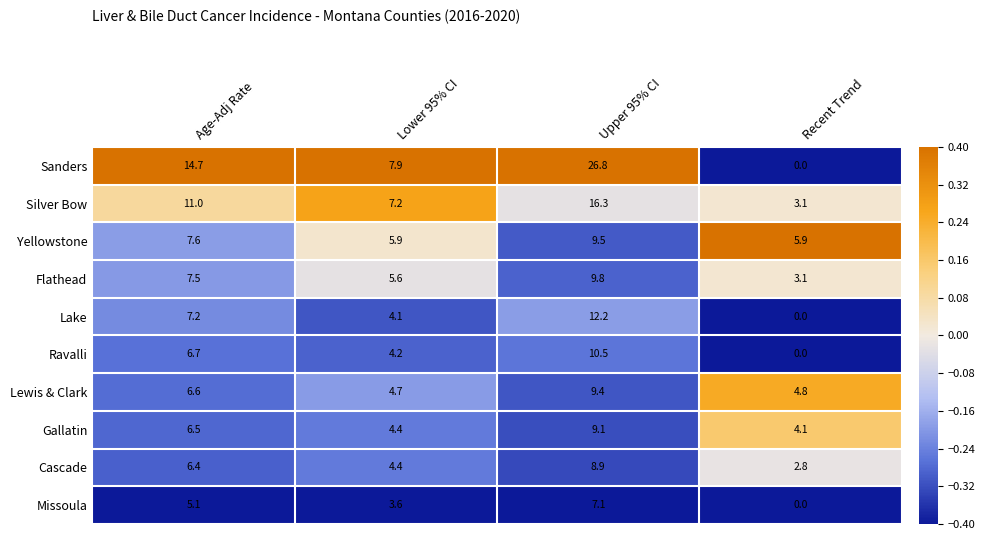

Where is Missoula nearest to the value 3?

Lower 95% CI